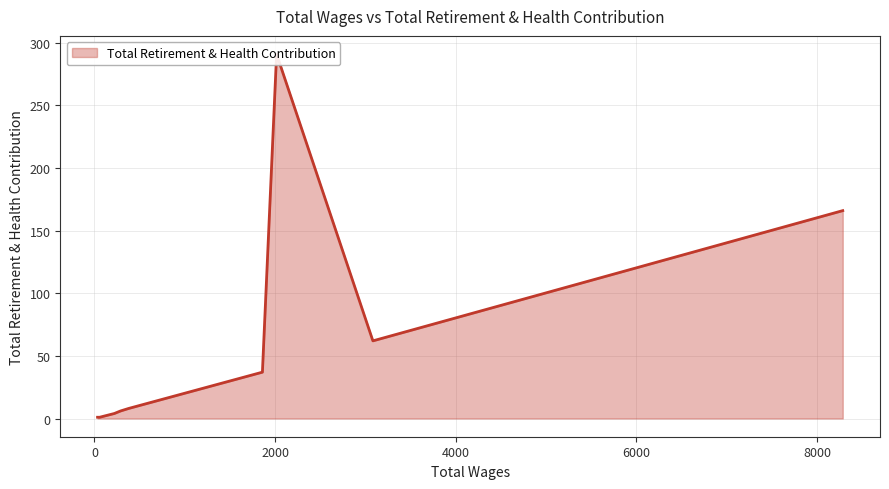

Which label corresponds to the largest value in the chart?

2017.0